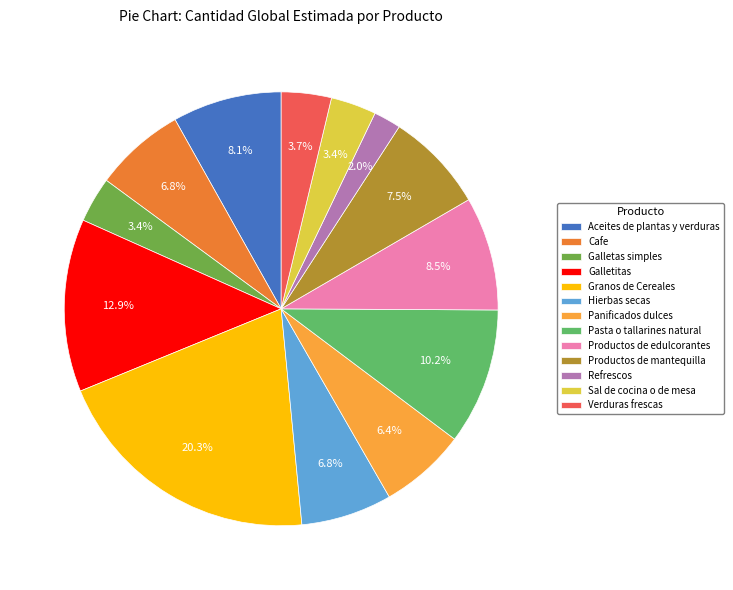

Between Productos de mantequilla and Galletitas, which is larger?

Galletitas